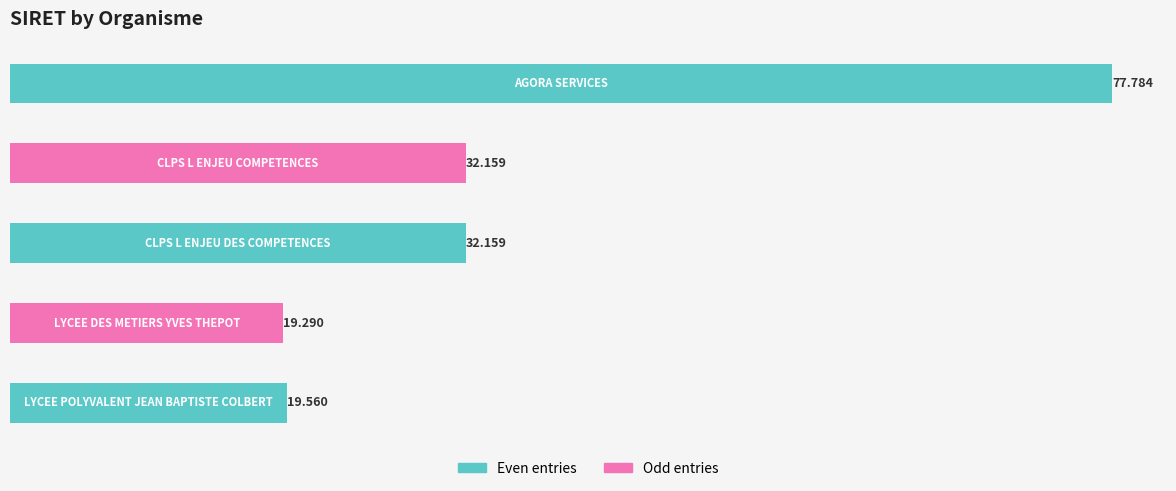

Count the number of data series in this chart.

1